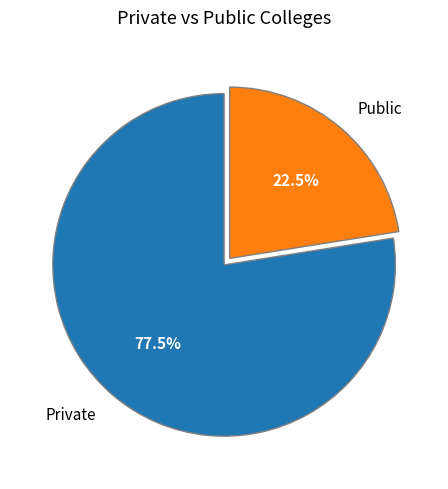

Does any single category account for the majority?

Yes